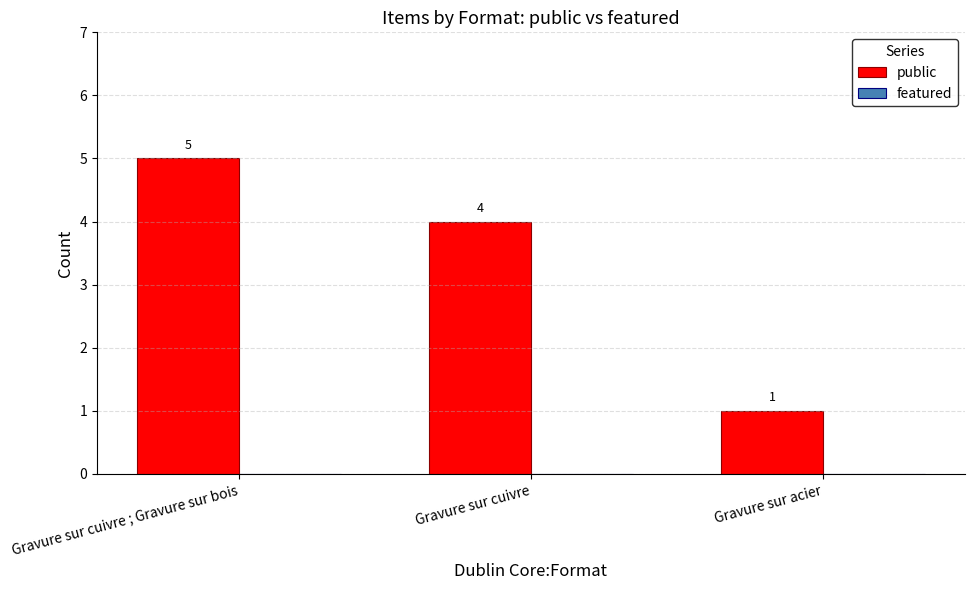

What position from the left is Gravure sur acier?

3